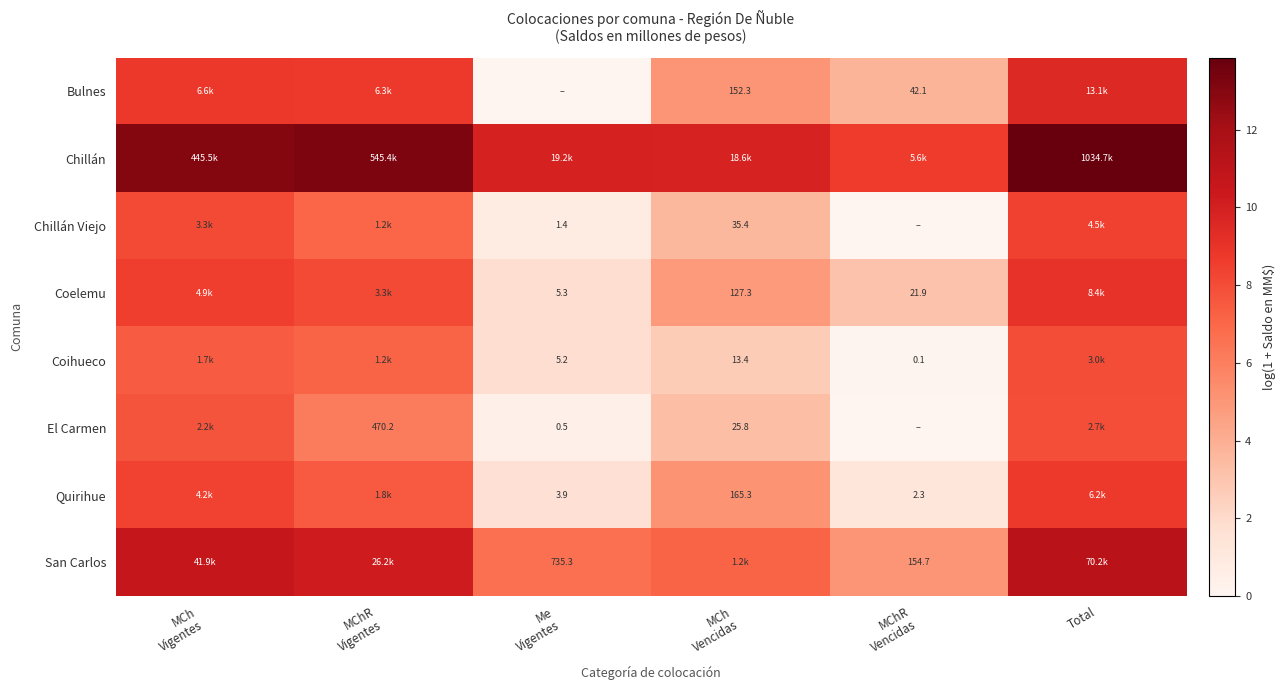

What is the difference between the maximum and minimum values in the El Carmen series?

7.9